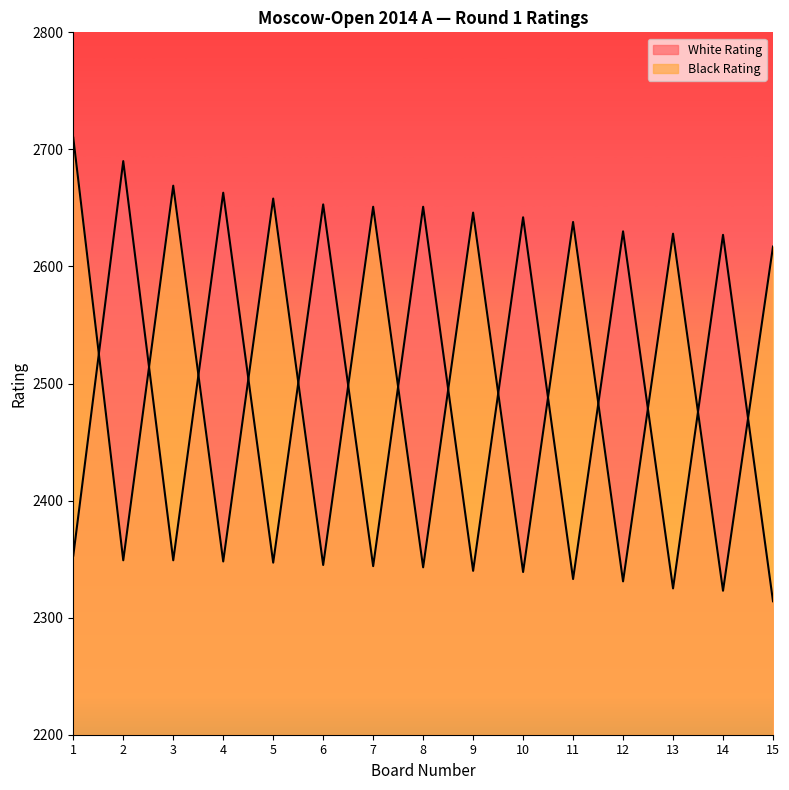

What is the minimum value for White Rating?

2314